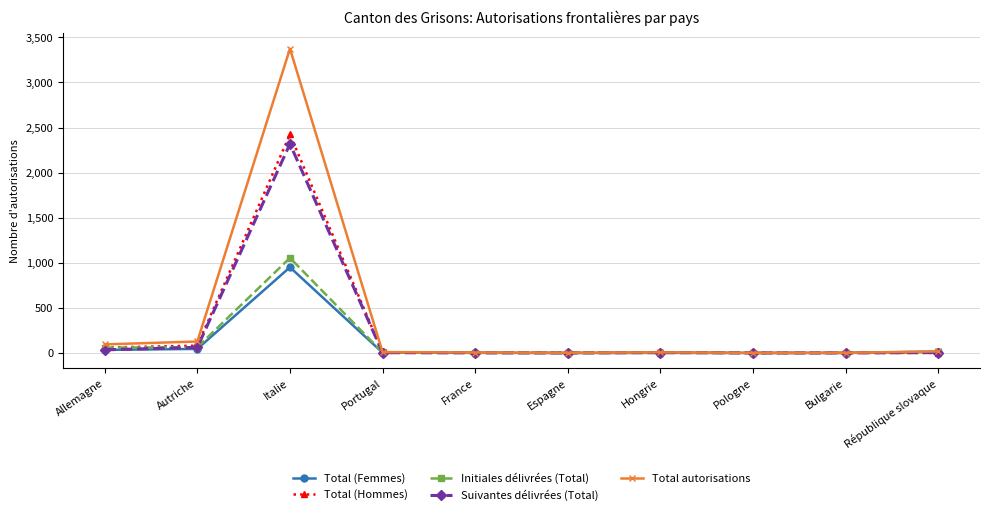

The value of Total autorisations at Italie is 3374. True or false?

True